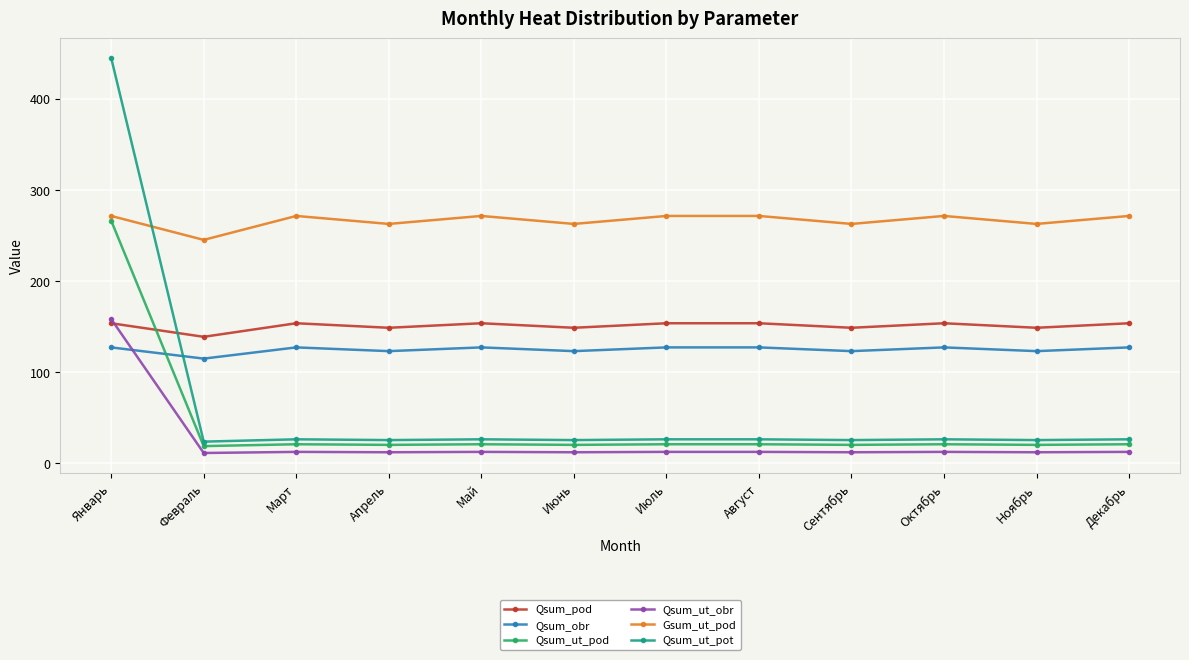

True or false: Qsum_pod has more than 2 points higher than both neighbors.

True